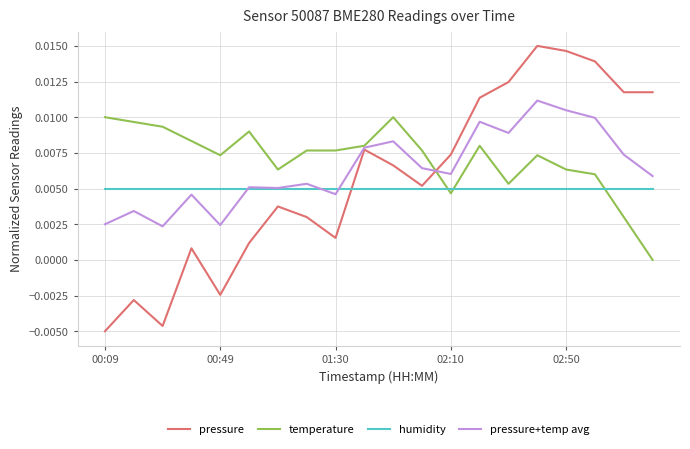

Which series has the widest spread of values?

pressure